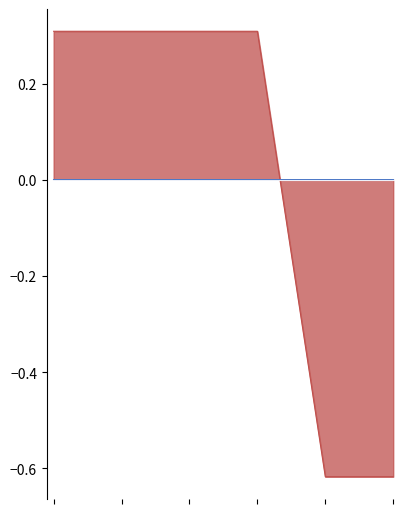

At which label does Fee first exceed 0?

2017-05-15